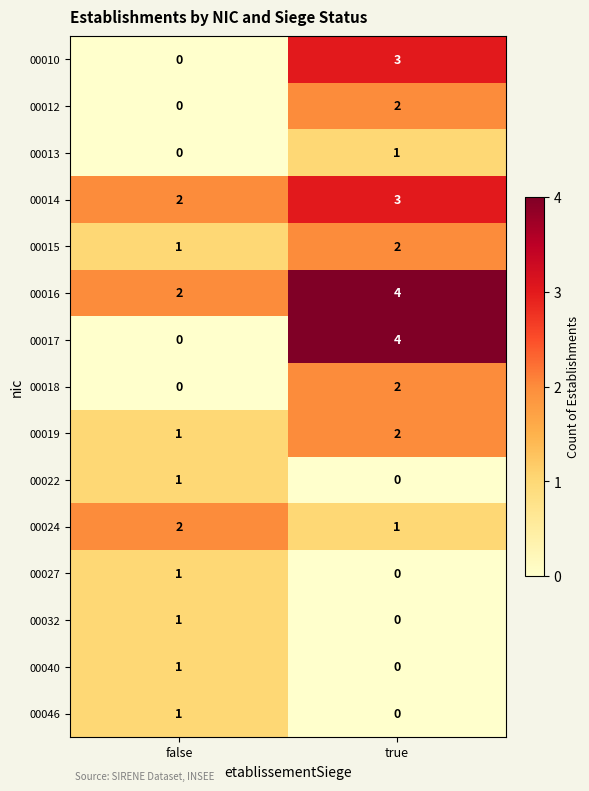

What is the sum of the 00017 values at true and false?

4